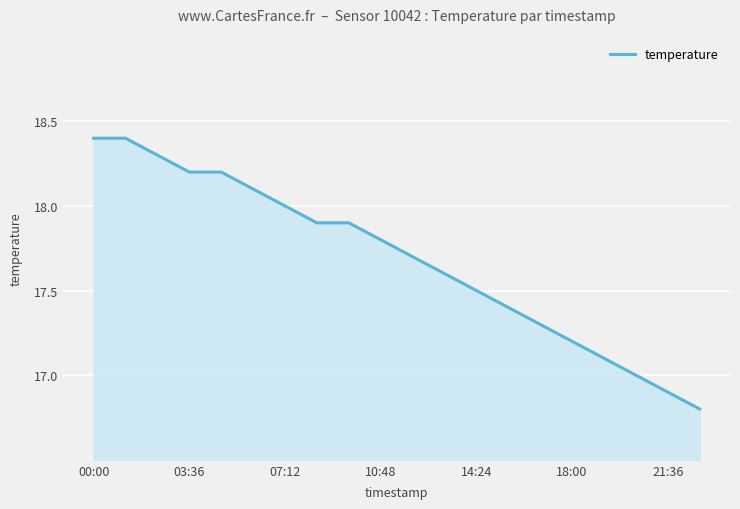

What is the difference between the maximum and minimum values?

1.6